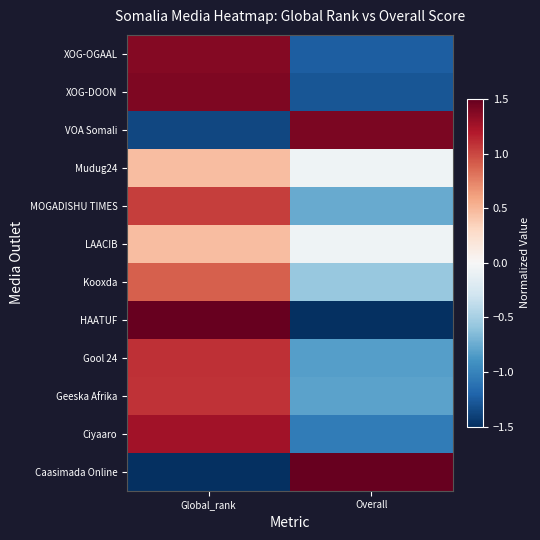

At how many categories does at least one series exceed 1?

2